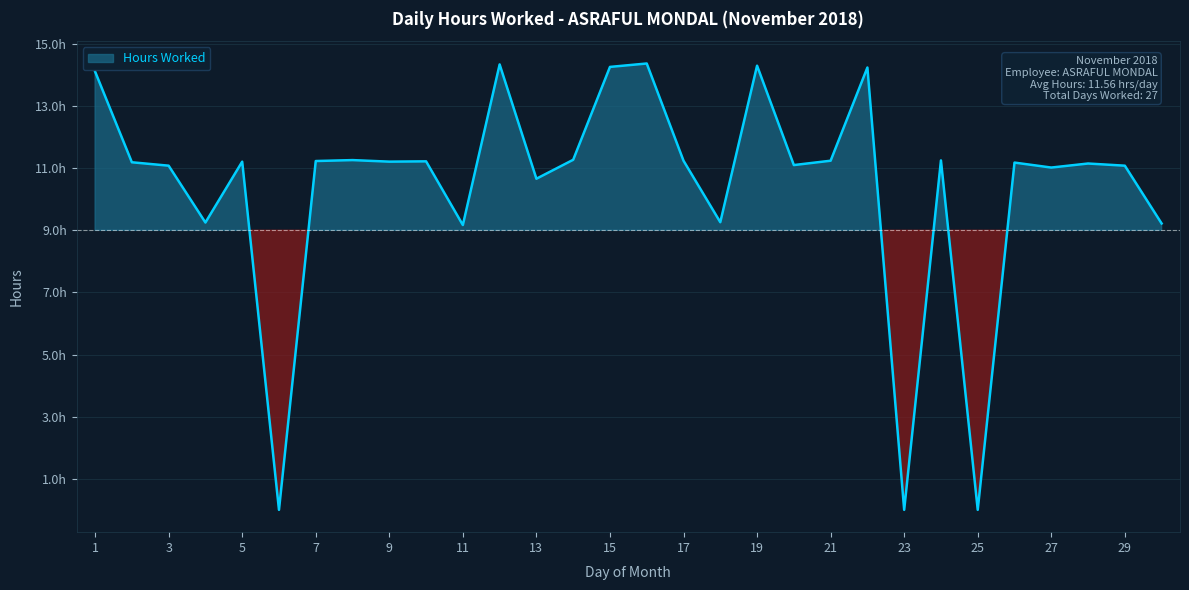

Which has a higher value, 18 or 24?

24